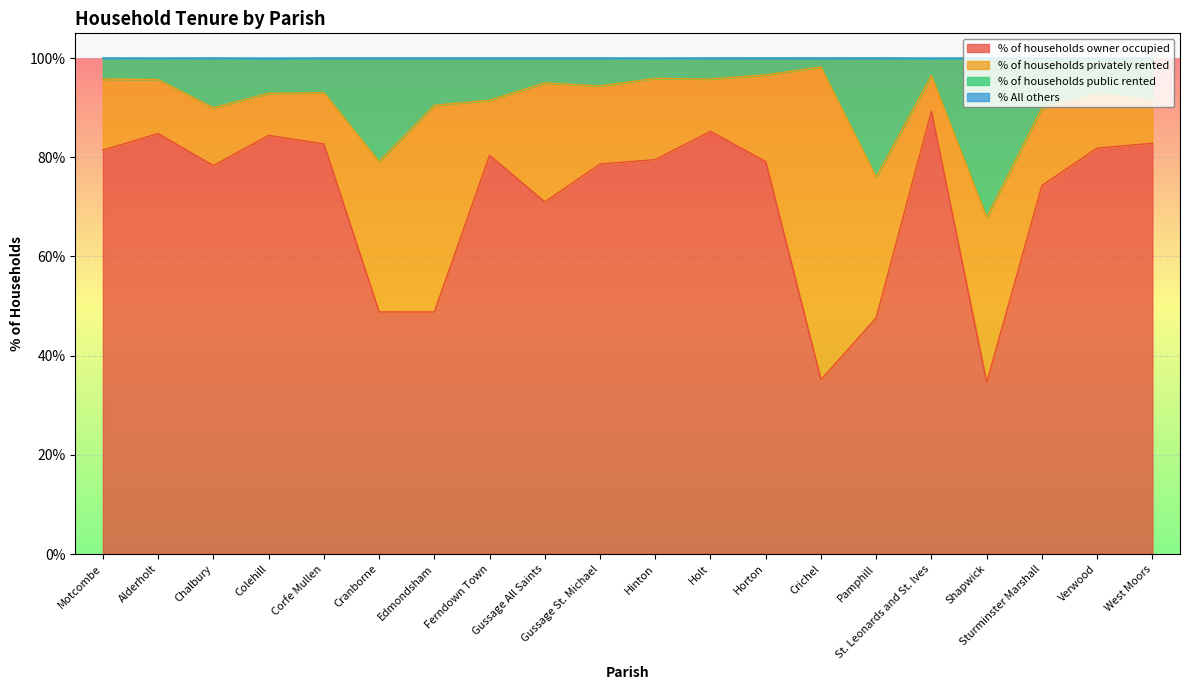

At which label is % of households owner occupied closest to 61?

Gussage All Saints